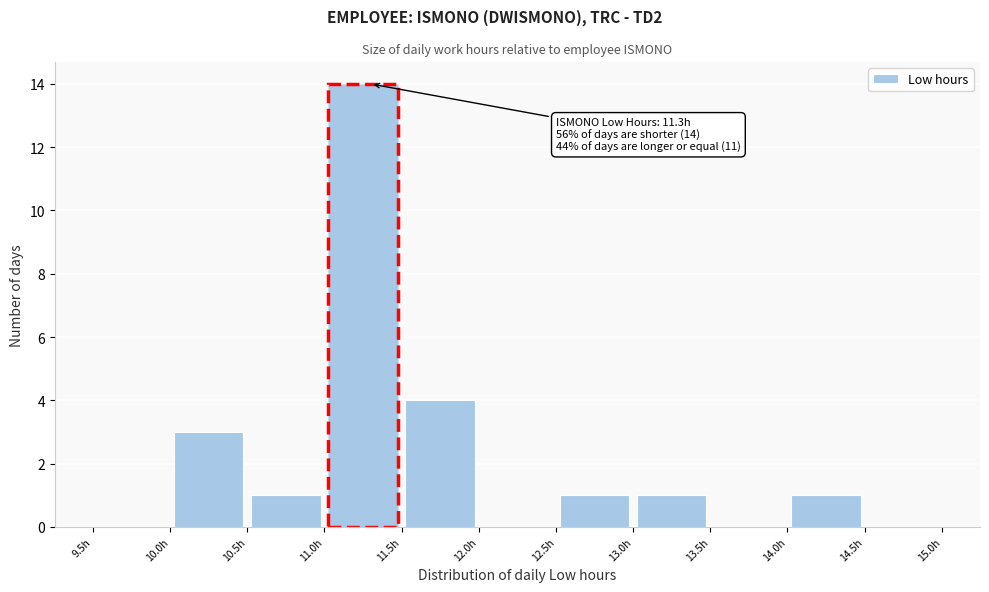

Over which range of the x-axis is the bar tallest?

11.0 to 11.5